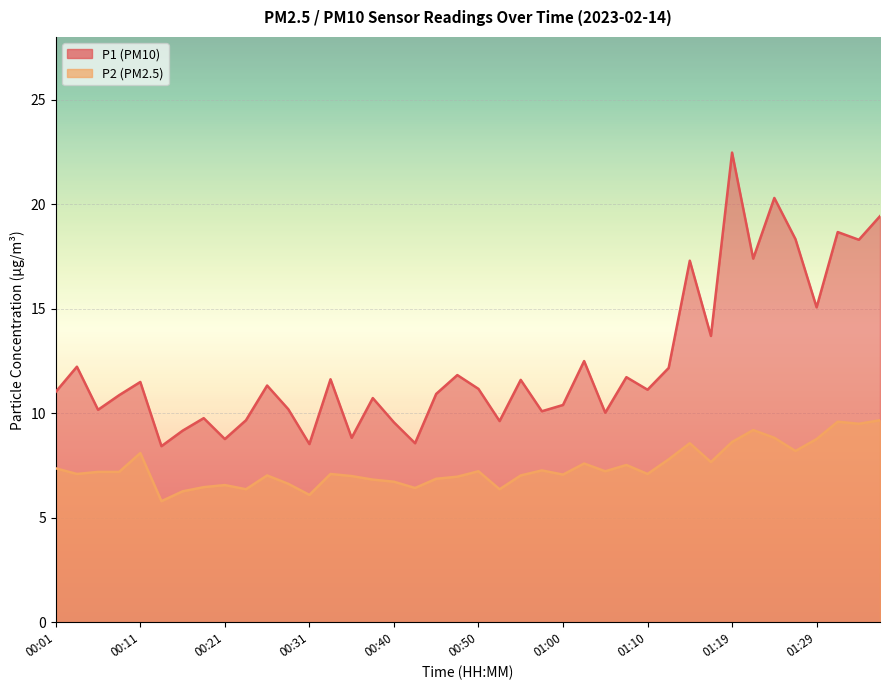

What is the average value of the P1 series?

12.4